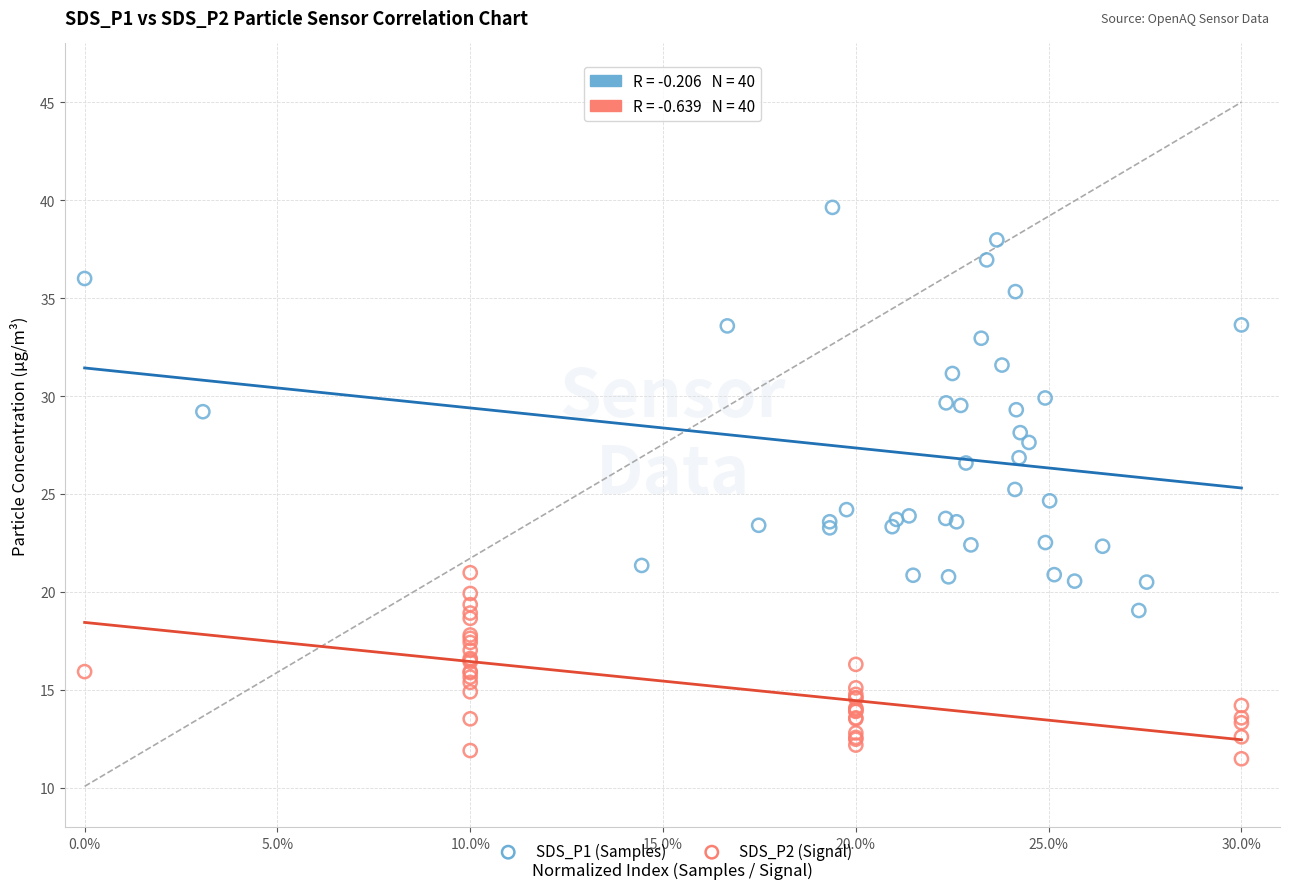

Which series reaches the minimum Y coordinate?

SDS_P2 (Signal)